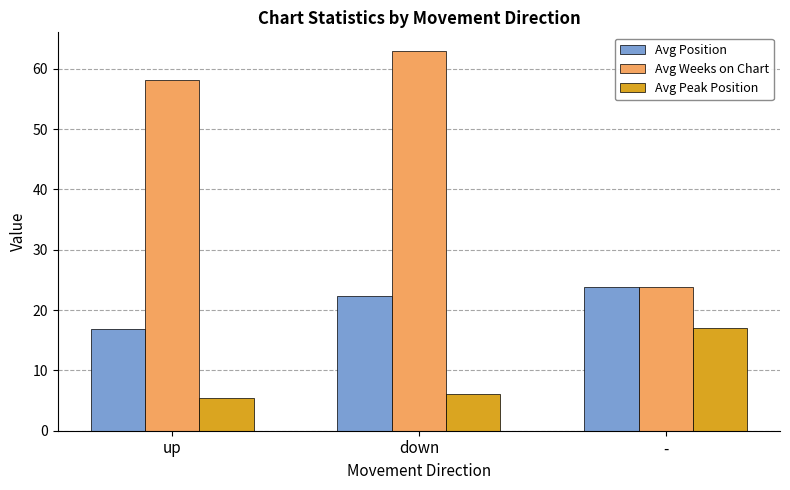

Reading right to left, list all the values displayed in this chart.

Avg Position: -=23.9	down=22.4	up=16.9
Avg Weeks on Chart: -=23.9	down=62.9	up=58.2
Avg Peak Position: -=17.0	down=6.1	up=5.4